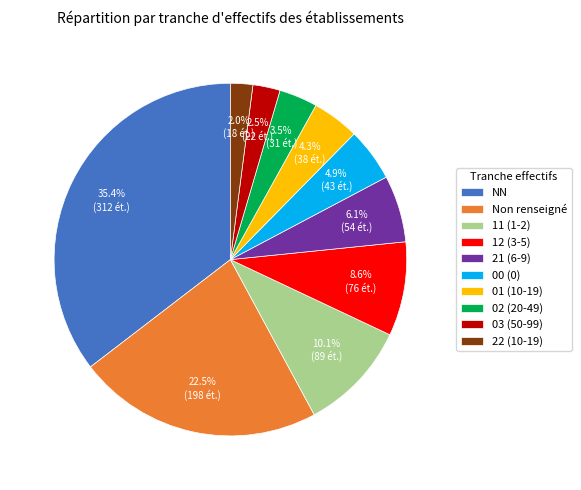

Is there a majority slice in this chart?

No